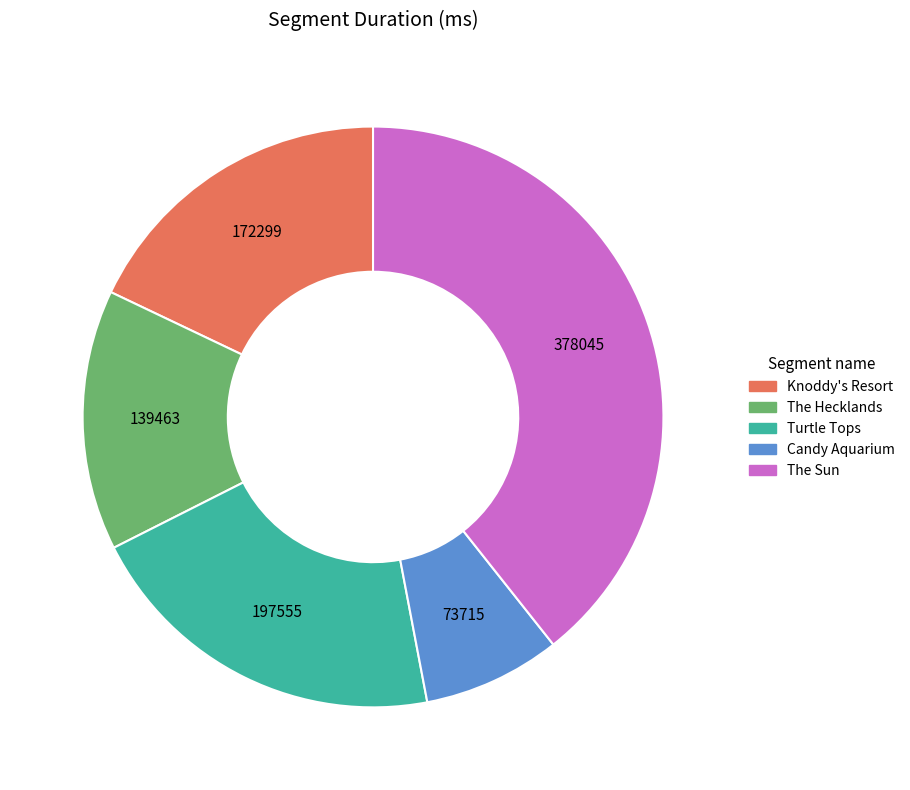

Rank the categories by value from lowest to highest.

Candy Aquarium, The Hecklands, Knoddy's Resort, Turtle Tops, The Sun